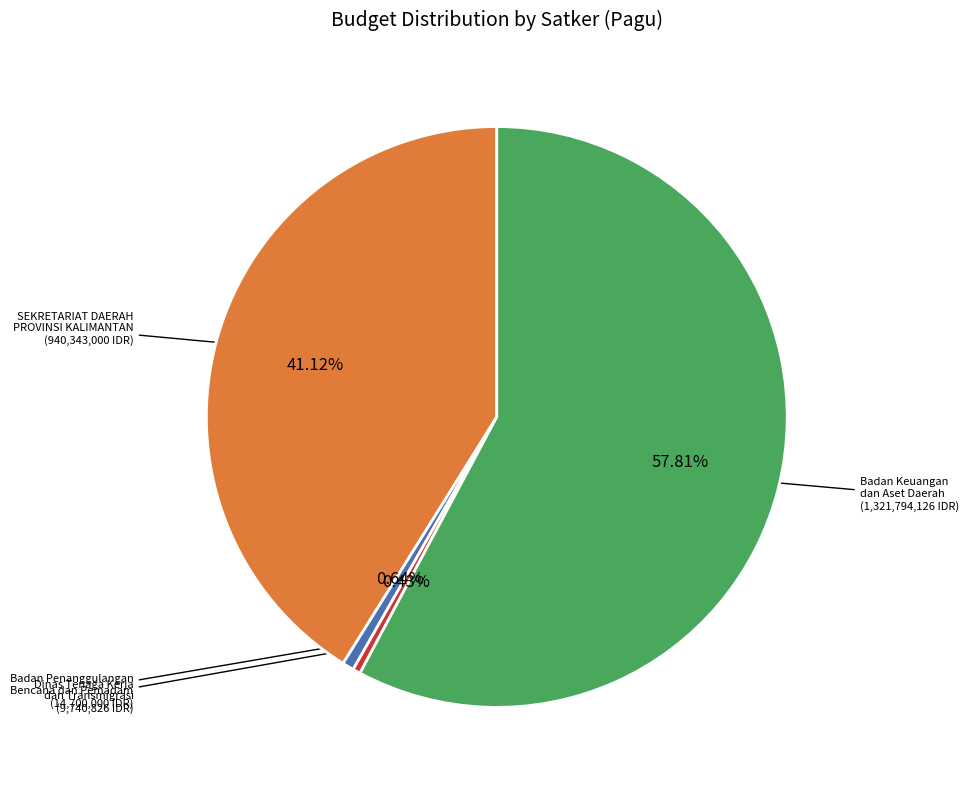

How many slices are in this pie chart?

4